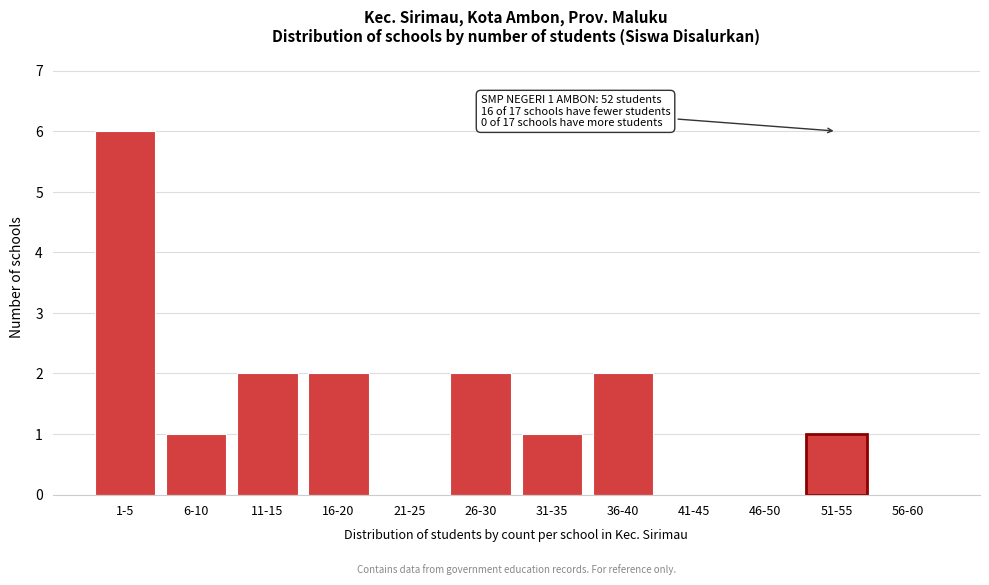

Reading right to left, what are all the values shown in this chart?

56-60=0	51-55=1	46-50=0	41-45=0	36-40=2	31-35=1	26-30=2	21-25=0	16-20=2	11-15=2	6-10=1	1-5=6